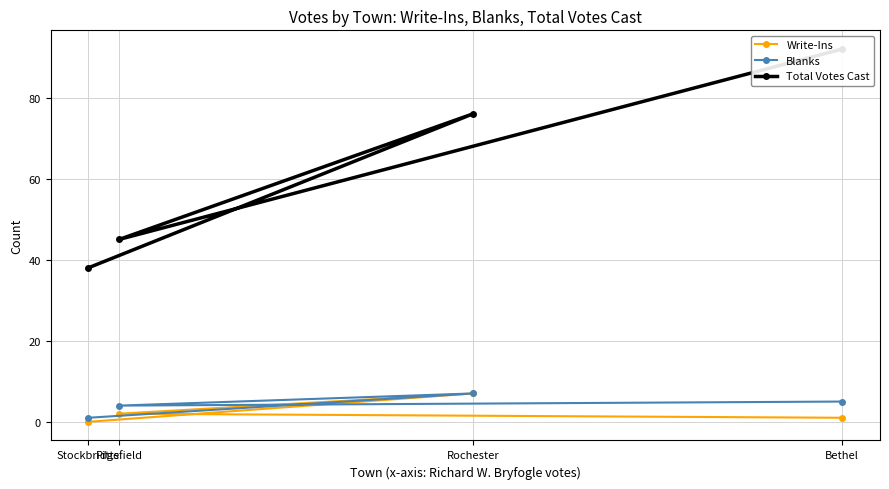

True or false: Total Votes Cast and Write-Ins intersect in this chart.

False